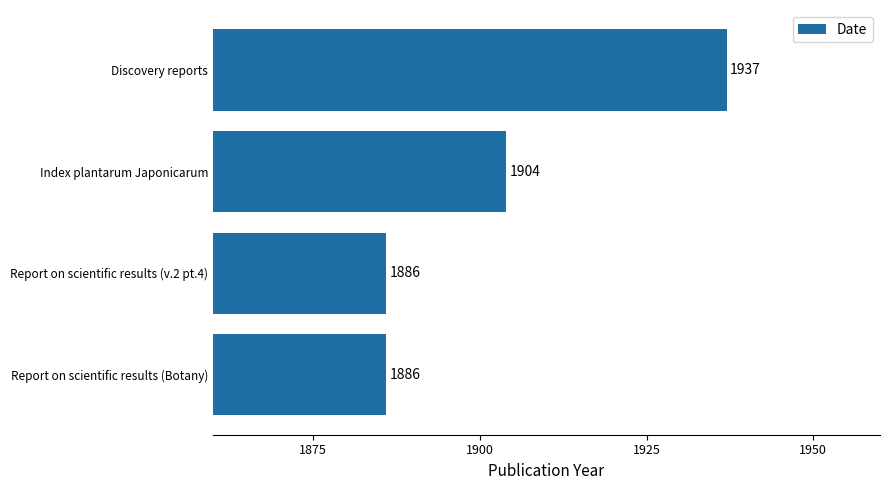

What is the change in value from Index plantarum Japonicarum to Report on scientific results (v.2 pt.4)?

-18